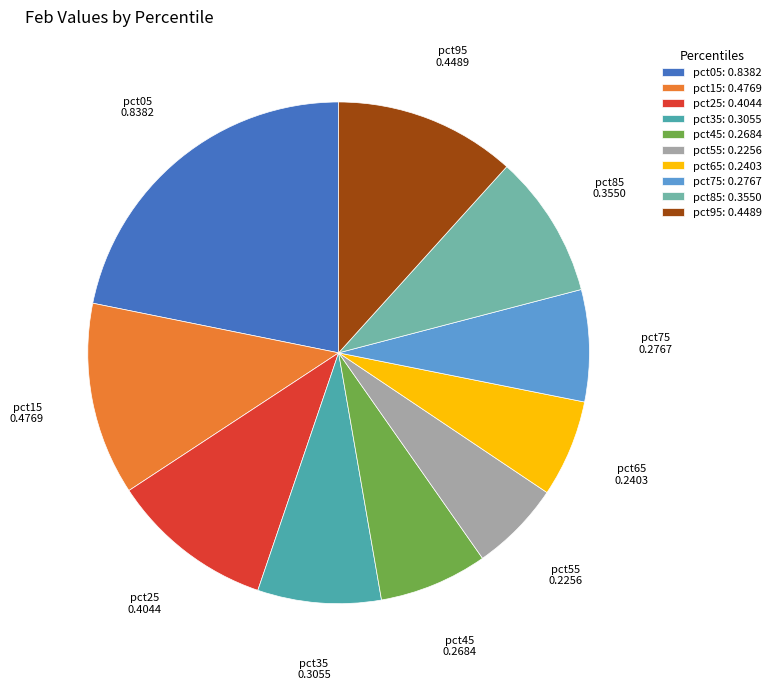

Is the sum of pct25 and pct15 greater than half?

No